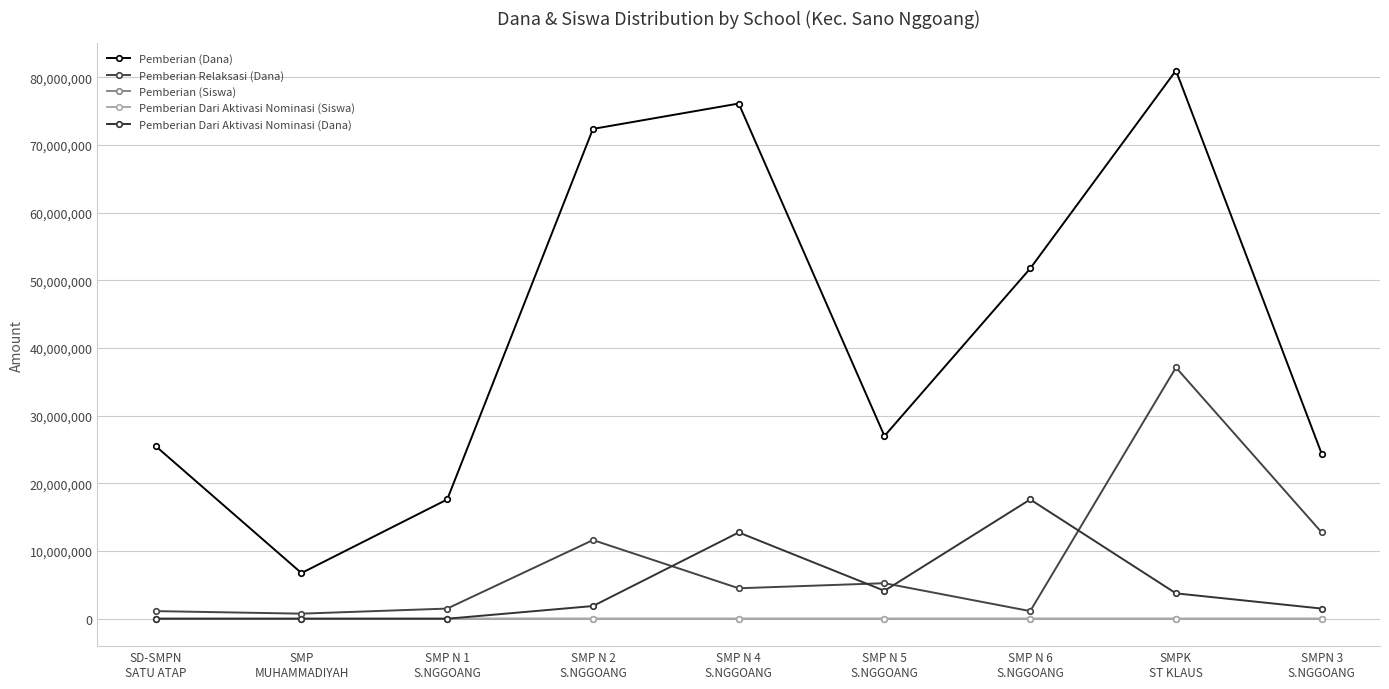

At which label is Pemberian Dari Aktivasi Nominasi (Siswa) closest to 14?

SMP N 4
S.NGGOANG